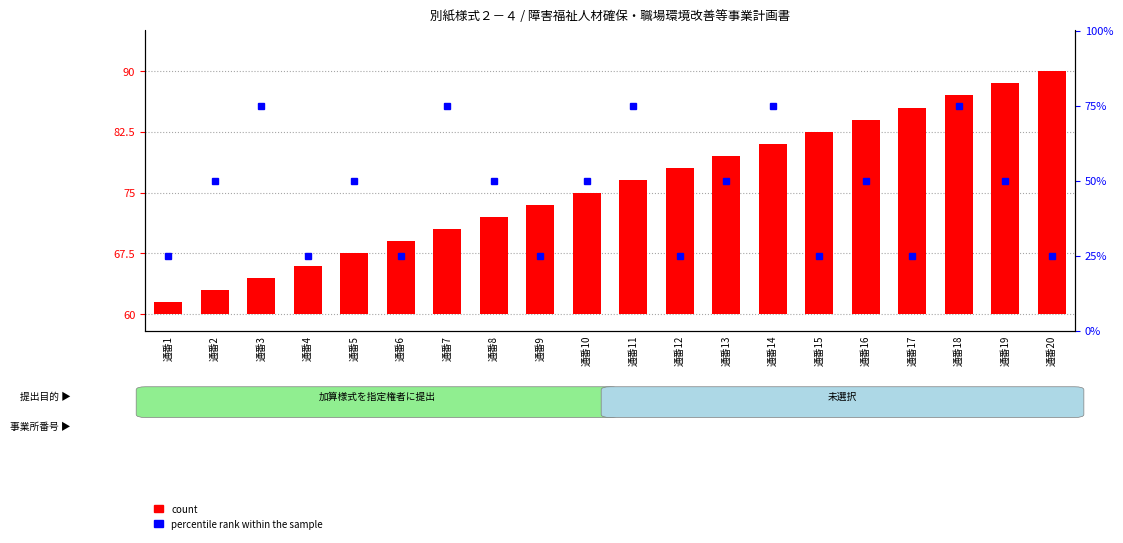

Rank the categories by value from lowest to highest.

通番1, 通番2, 通番3, 通番4, 通番5, 通番6, 通番7, 通番8, 通番9, 通番10, 通番11, 通番12, 通番13, 通番14, 通番15, 通番16, 通番17, 通番18, 通番19, 通番20